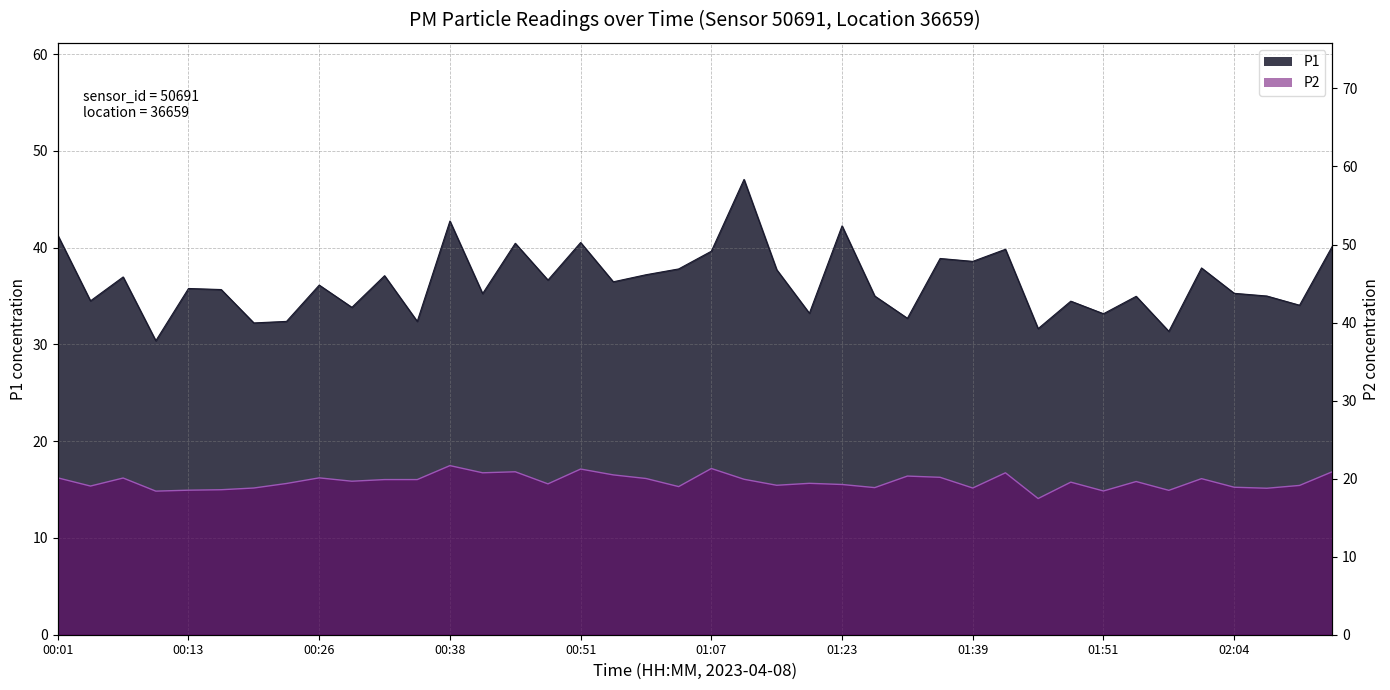

Which series has the largest range (max minus min)?

P1